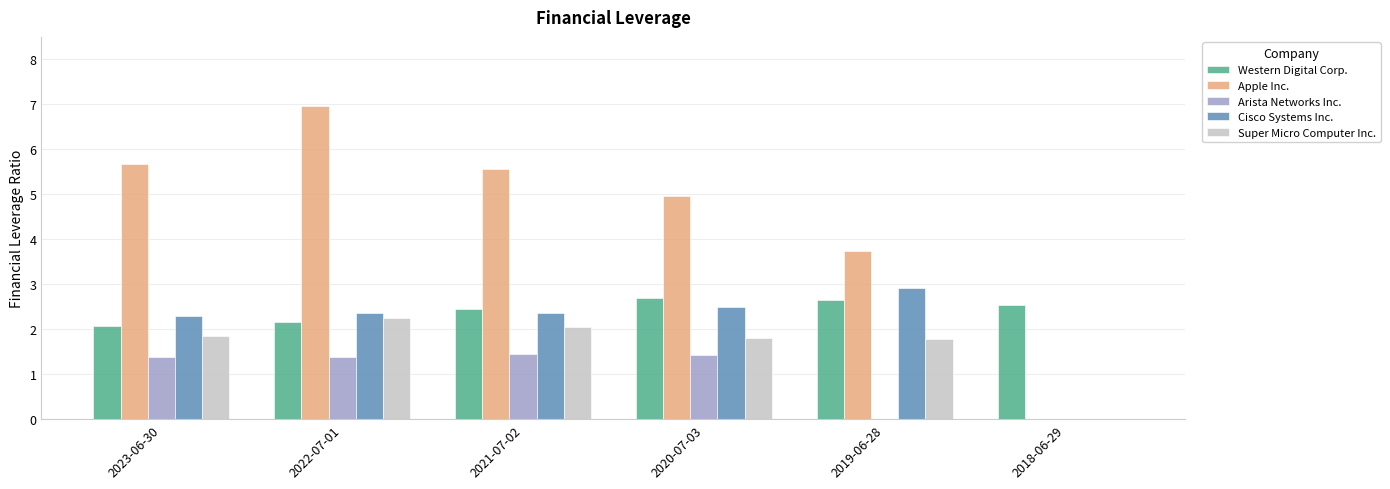

Which series has the widest spread of values?

Apple Inc.